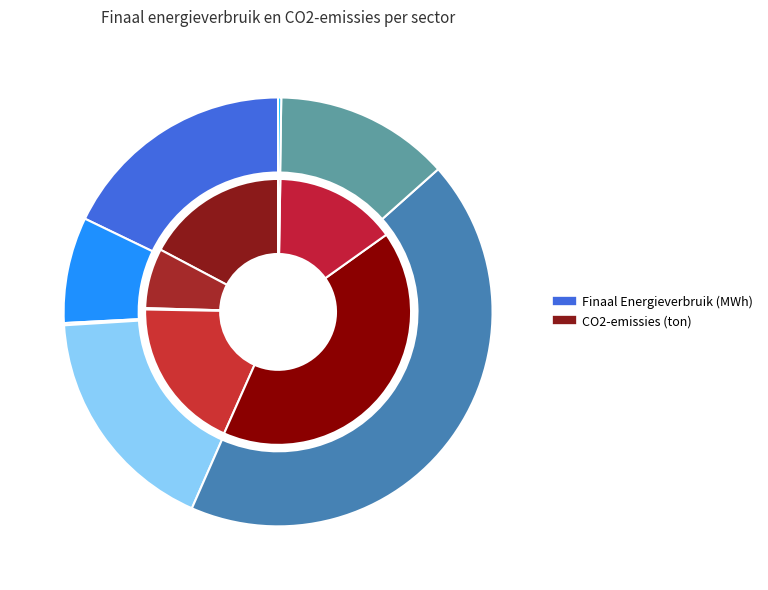

To the nearest percent, what is the difference between the industrie (niet-ETS) and particulier en commercieel vervoer slice percentages?

30%